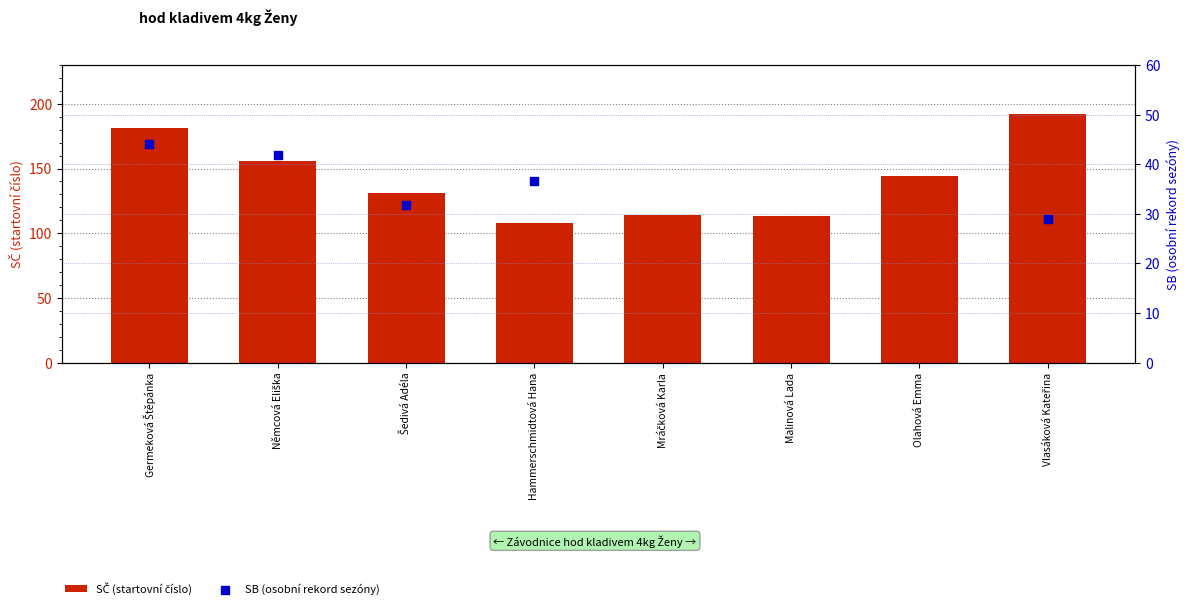

Between Šedivá Adéla and Hammerschmidtová Hana, which is larger?

Šedivá Adéla